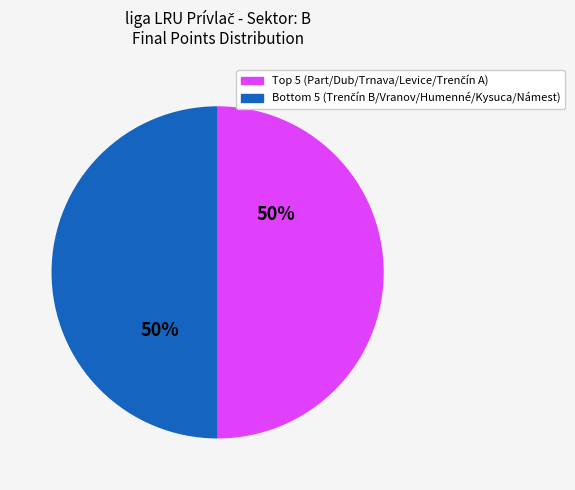

To the nearest percent, what is the average slice percentage?

50%